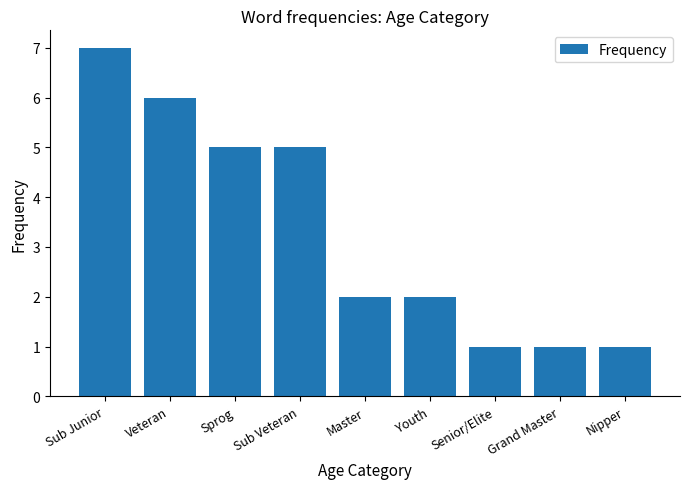

True or false: the data shows 10 at Veteran.

False